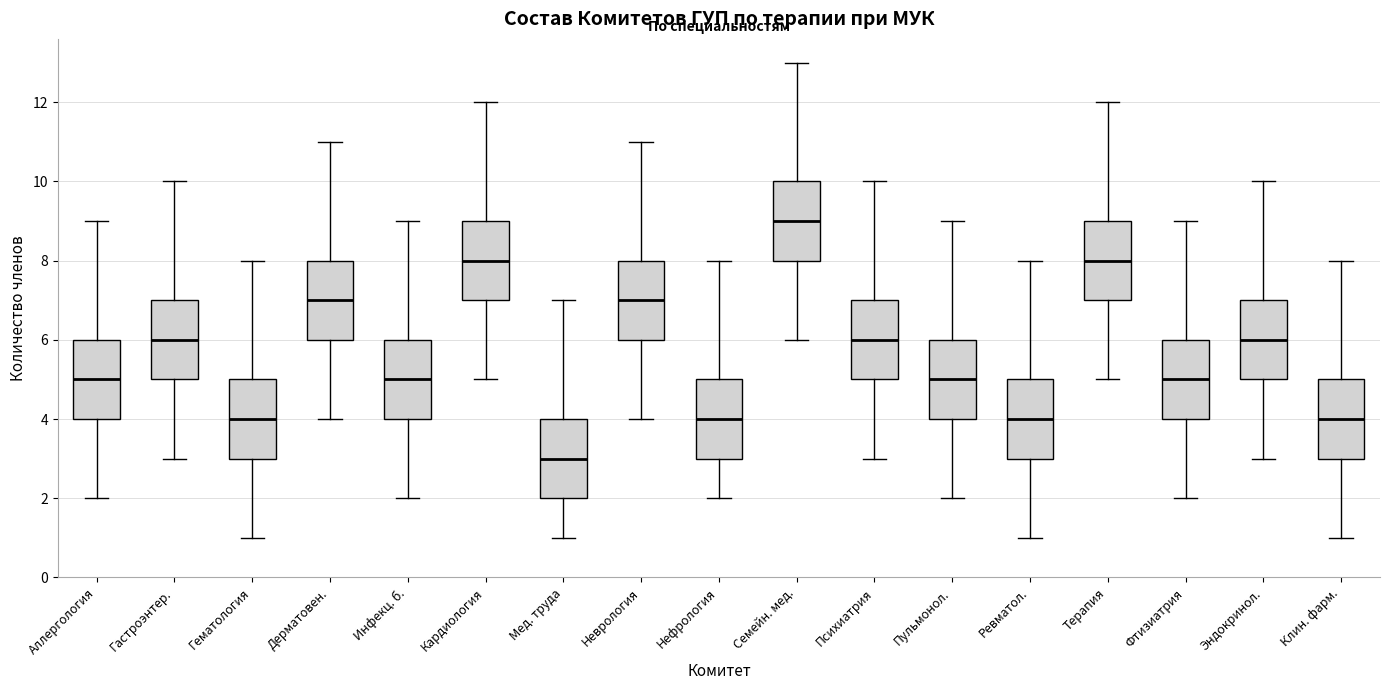

Which box has the highest median line?

Семейн. мед.